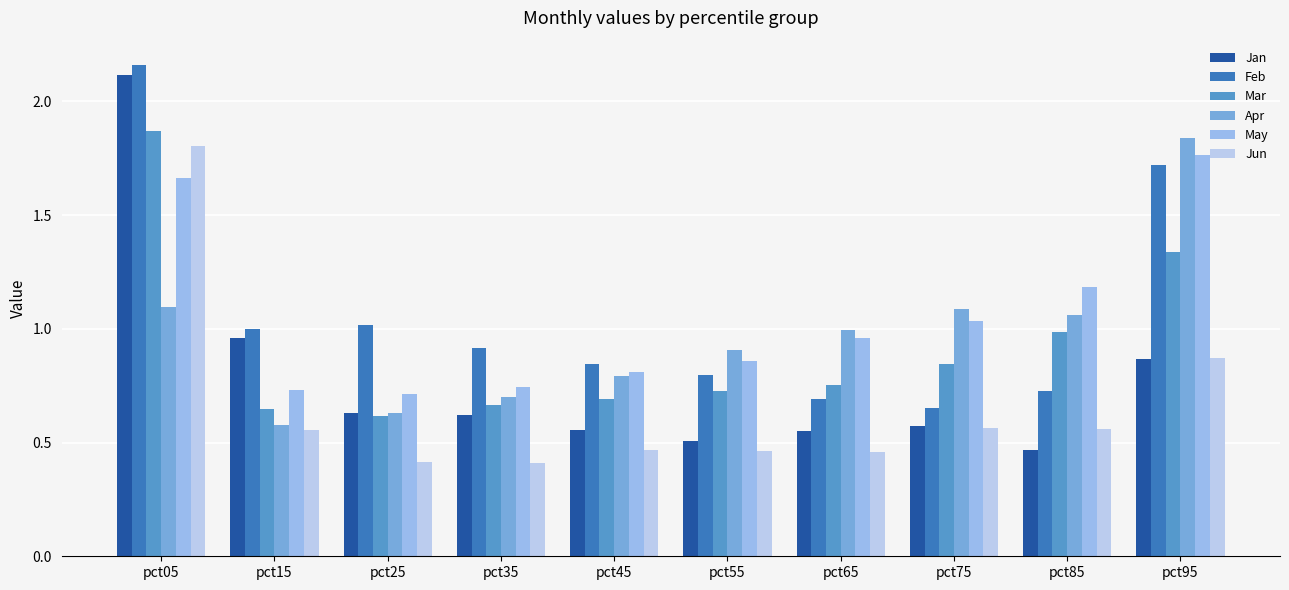

What is the total value across all series at pct05?

10.7